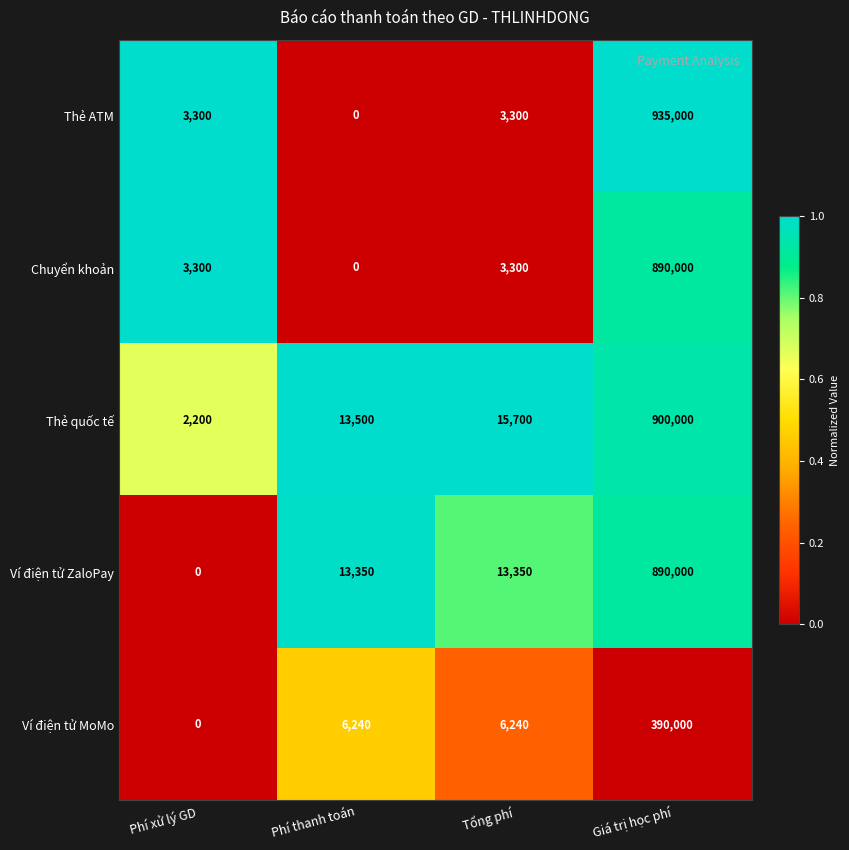

What is the approximate value of Thẻ ATM at Tổng phí?

3300